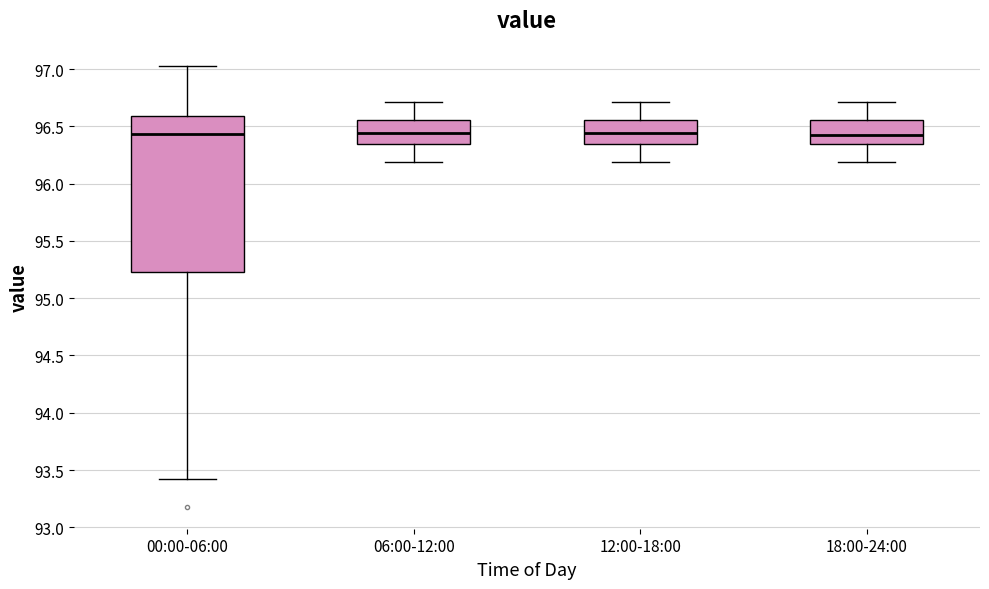

Comparing the boxes themselves (not the whiskers), which one is the tallest?

00:00-06:00